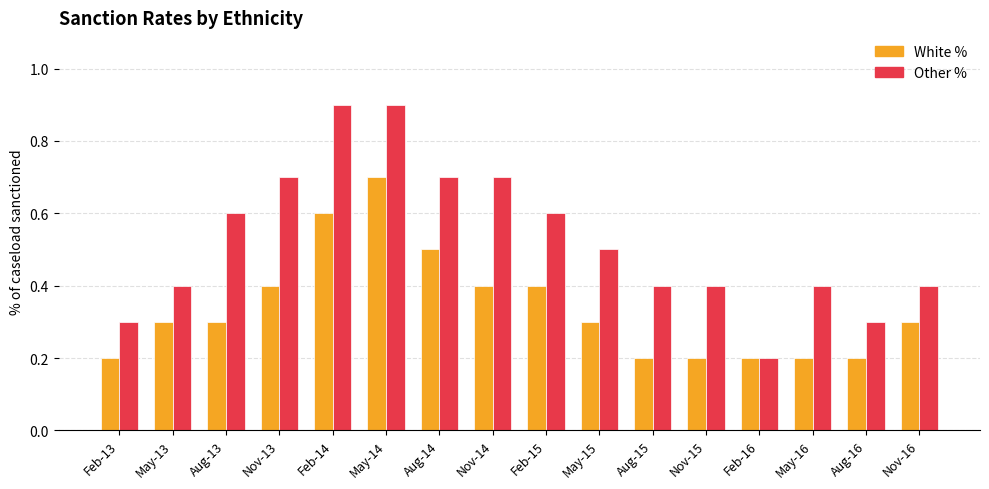

What position from the right is Aug-13?

14